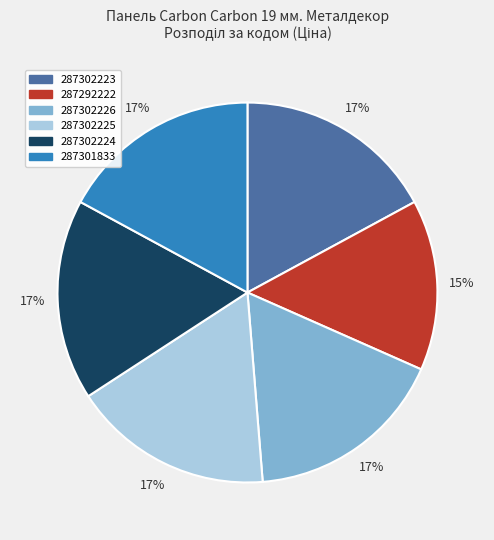

How many segments does this pie chart have?

6